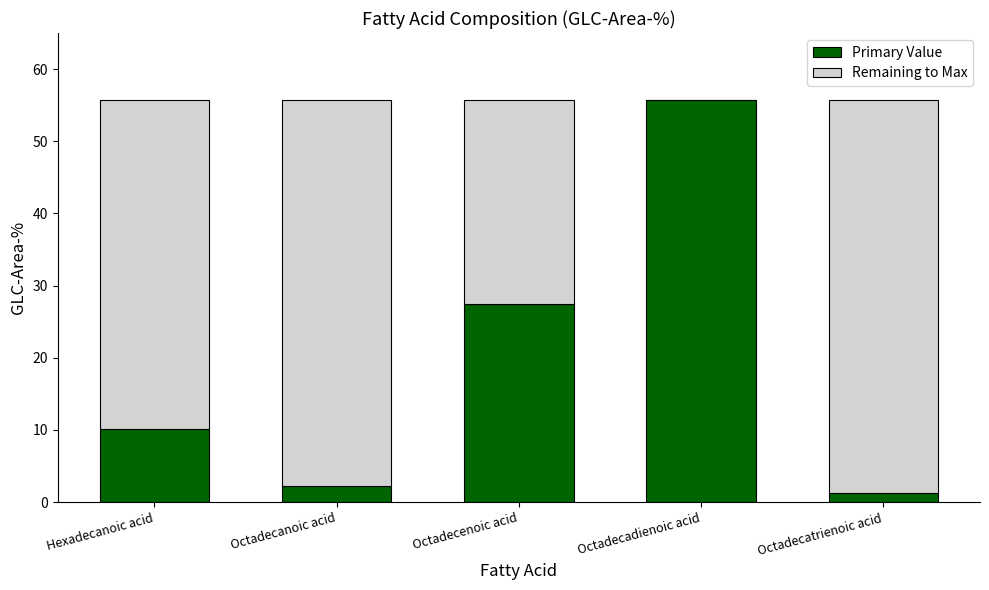

What is the total value across all series at Octadecatrienoic acid?

55.7